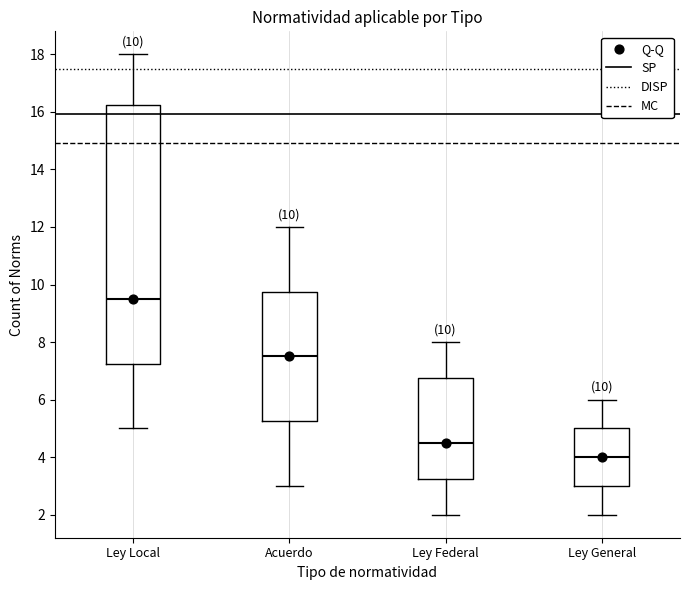

Which box's median line is the lowest?

Ley General